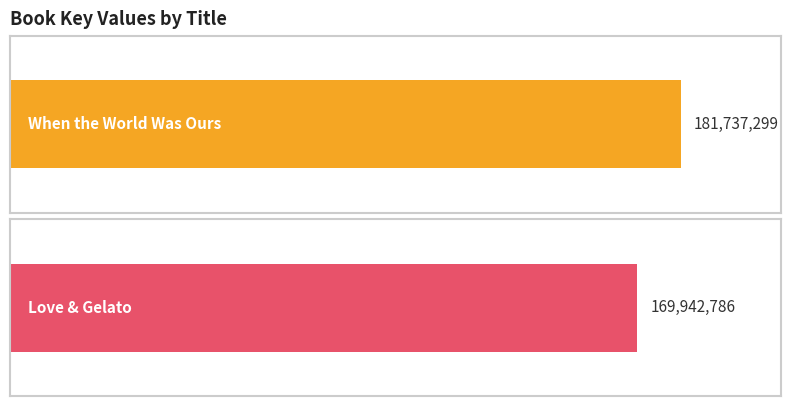

Which label corresponds to the largest value in the chart?

When the World Was Ours